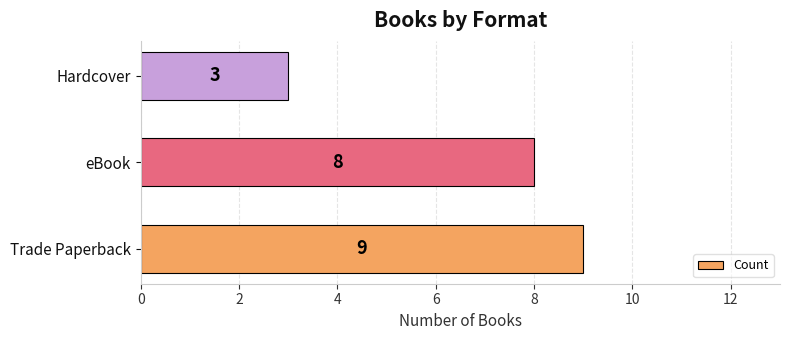

List the labels in order of value, largest first.

Trade Paperback, eBook, Hardcover